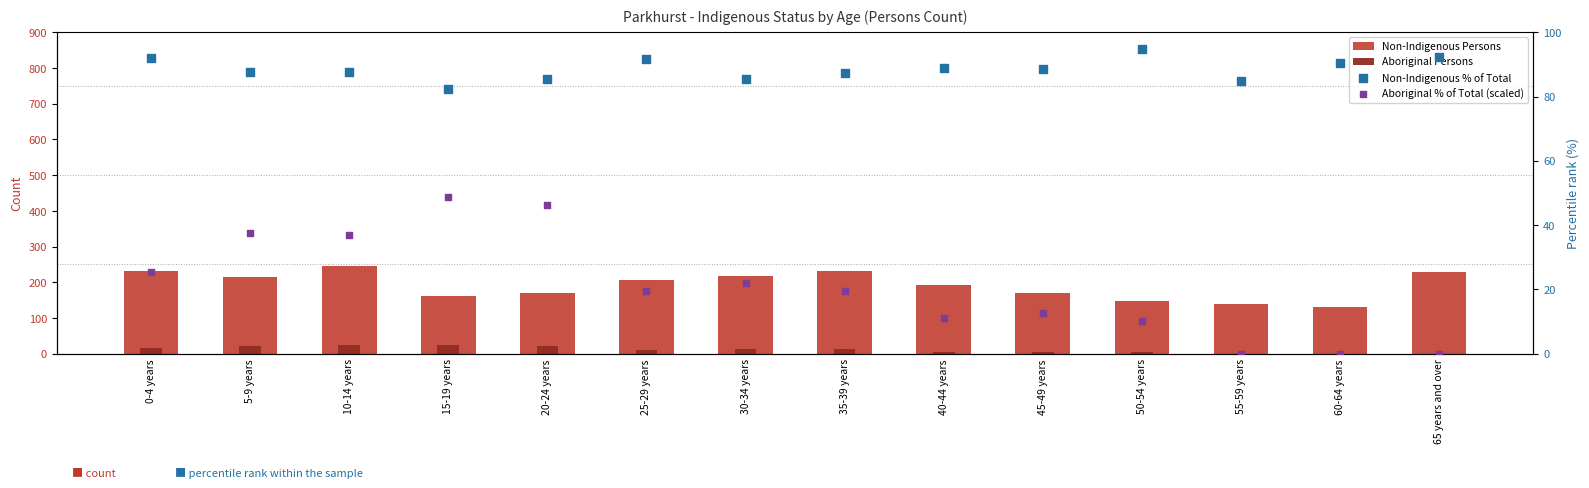

Which series reaches the maximum Y coordinate?

Non-Indigenous Persons